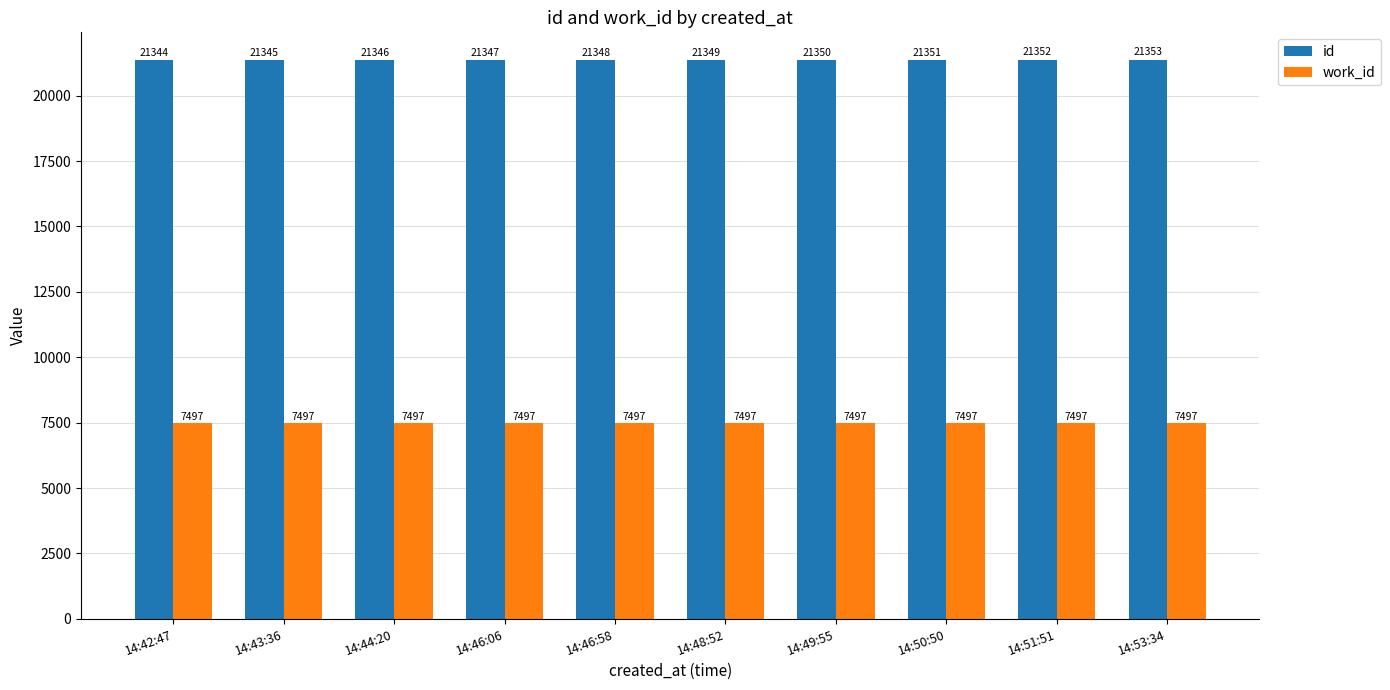

What is the value of the work_id bar at the 6th from the left?

7497